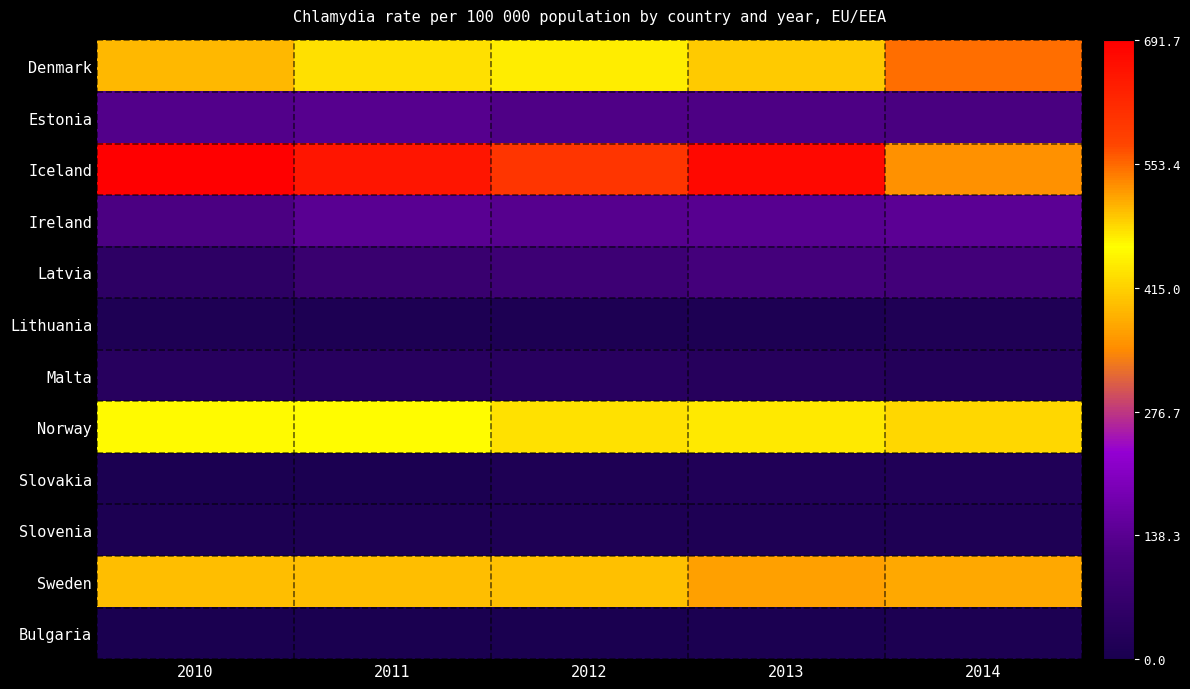

Reading left to right, list all the values displayed in this chart.

Denmark: 2010=505.0	2011=478.7	2012=472.8	2013=494.1	2014=548.8
Estonia: 2010=129.7	2011=133.5	2012=122.5	2013=119.7	2014=112.9
Iceland: 2010=691.7	2011=656.6	2012=600.2	2013=677.0	2014=529.1
Ireland: 2010=118.7	2011=140.2	2012=134.9	2013=137.0	2014=142.9
Latvia: 2010=47.2	2011=75.4	2012=85.4	2013=101.1	2014=97.2
Lithuania: 2010=11.7	2011=11.2	2012=8.8	2013=10.3	2014=15.3
Malta: 2010=33.3	2011=35.2	2012=37.6	2013=31.8	2014=23.0
Norway: 2010=463.7	2011=457.9	2012=431.0	2013=440.5	2014=485.7
Slovakia: 2010=3.5	2011=5.7	2012=14.0	2013=17.0	2014=19.0
Slovenia: 2010=8.6	2011=11.3	2012=12.1	2013=12.0	2014=13.1
Sweden: 2010=395.4	2011=395.7	2012=398.3	2013=365.3	2014=374.6
Bulgaria: 2010=0.7	2011=0.7	2012=1.8	2013=4.4	2014=6.8